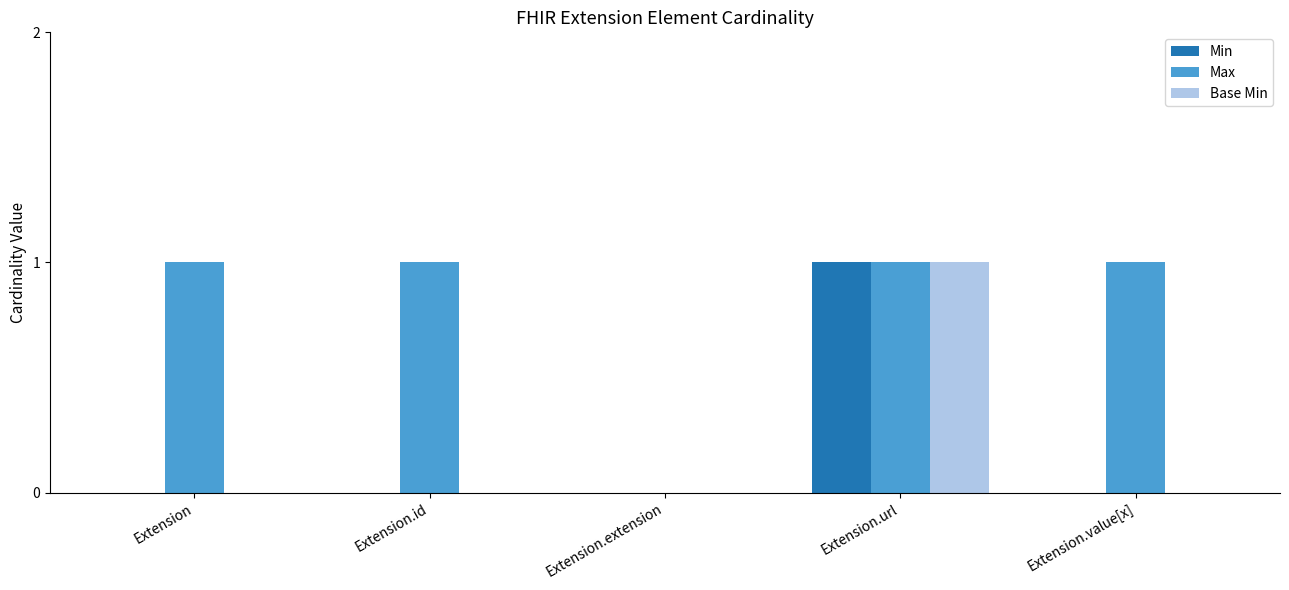

What are all the series names shown in the legend?

Min, Max, Base Min